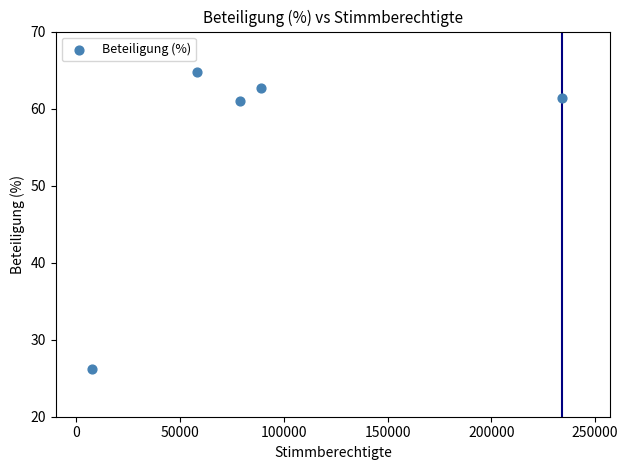

What is the range of Y values (max minus min)?

38.6